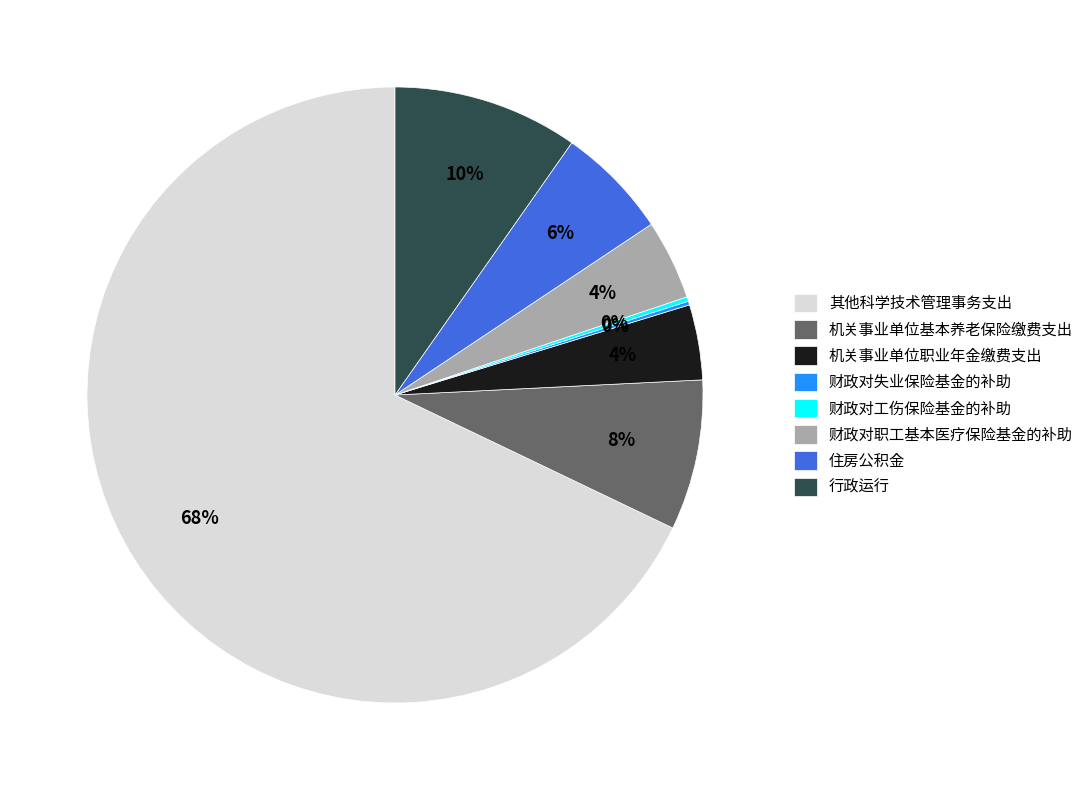

To the nearest percent, what is the difference between the 机关事业单位职业年金缴费支出 and 其他科学技术管理事务支出 slice percentages?

64%